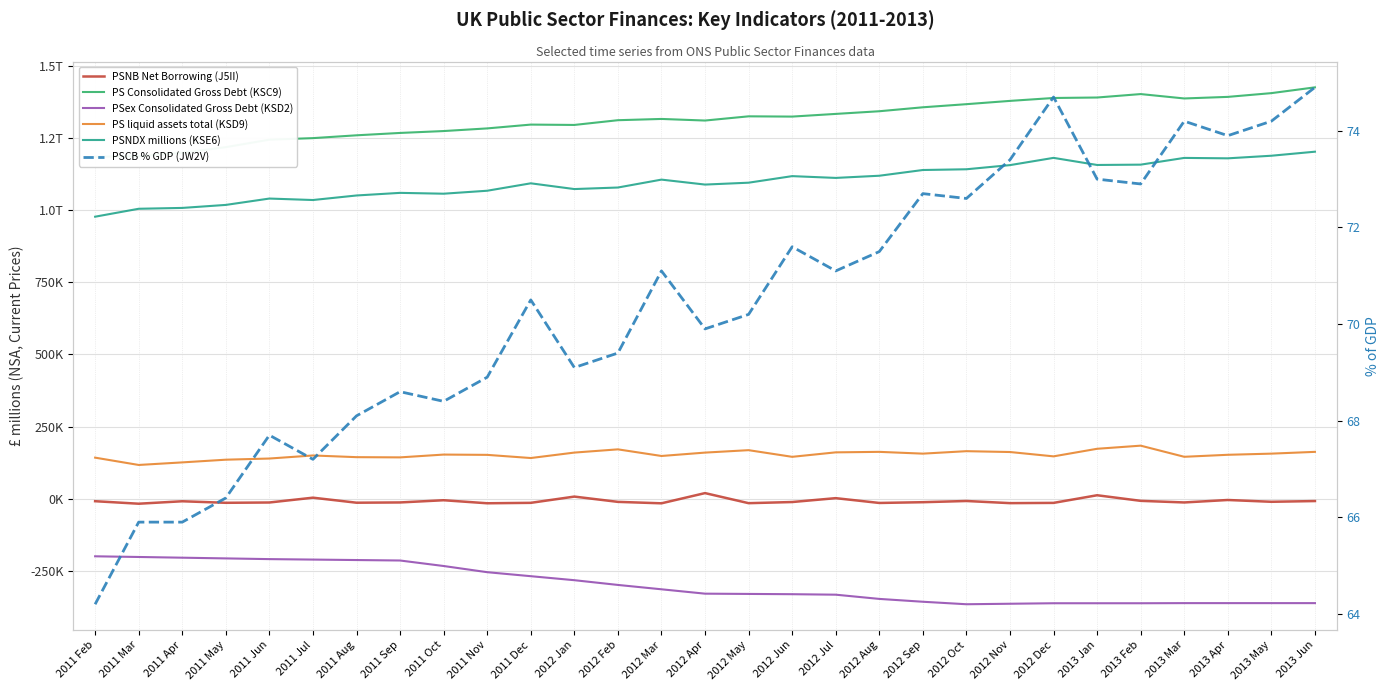

Which category has the highest value in the PSNDX millions (KSE6) series?

2013 Jun